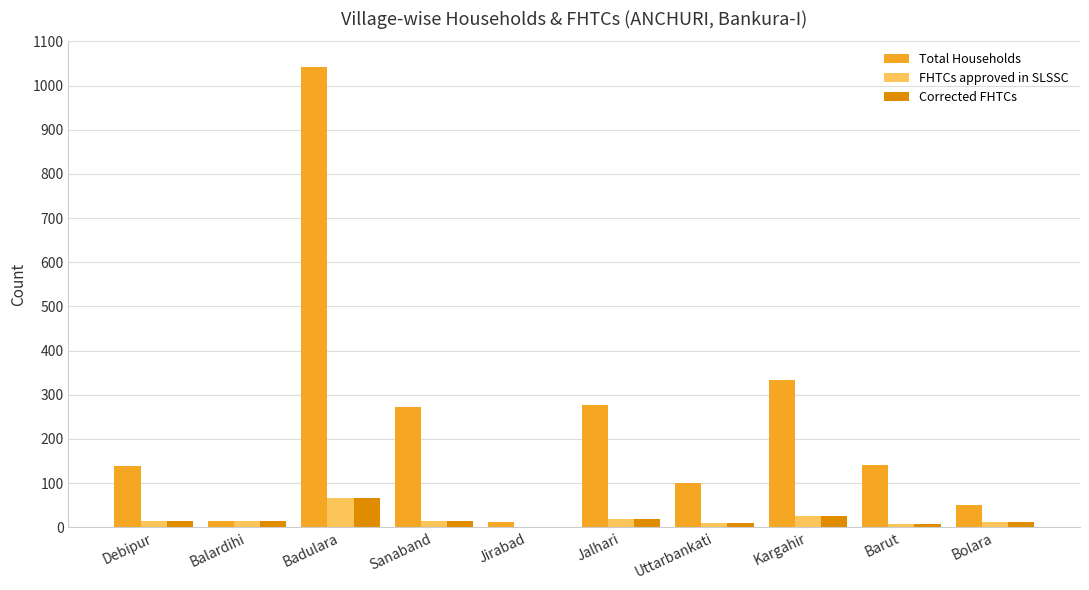

The Total Households series shows 1041 at Badulara. True or false?

True